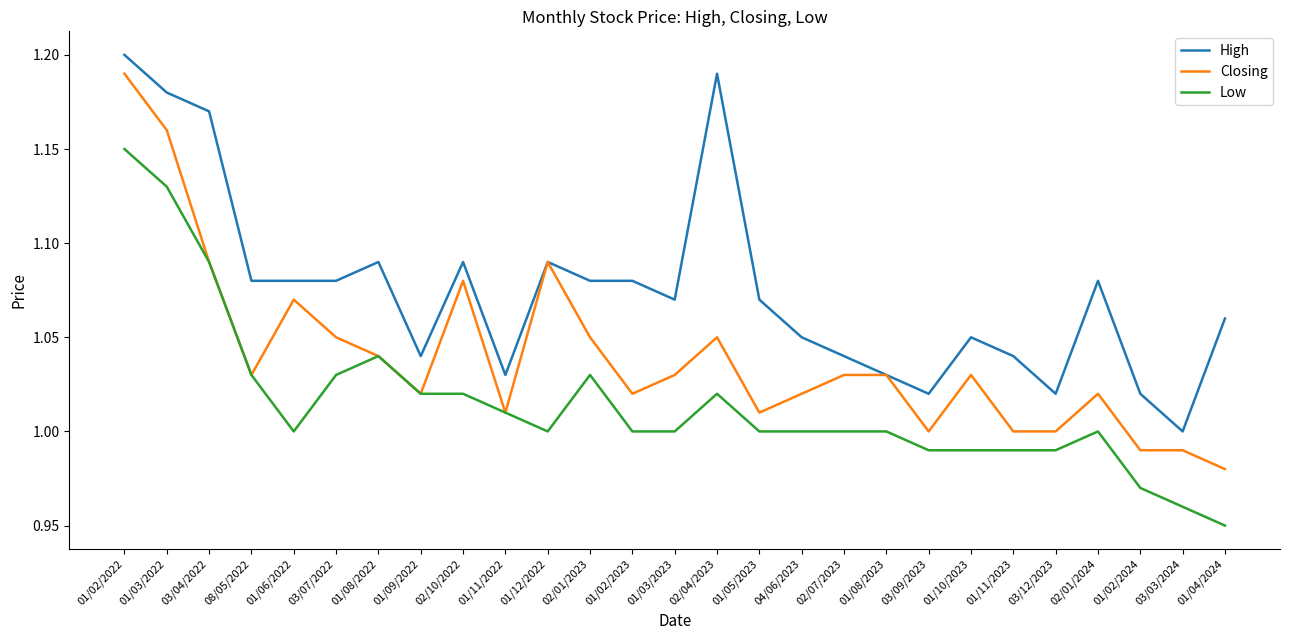

True or false: High and Low cross at least once.

False